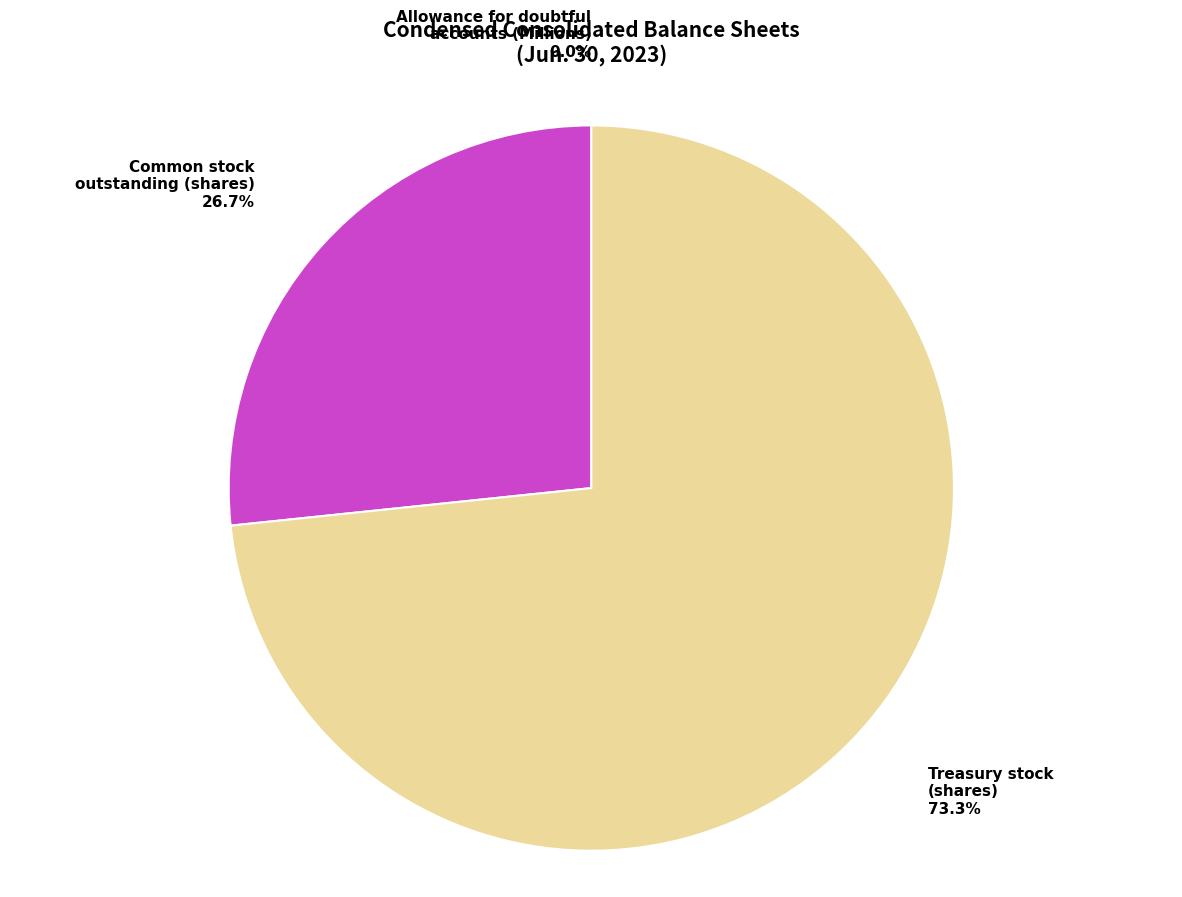

What is the majority slice?

Treasury stock (shares)